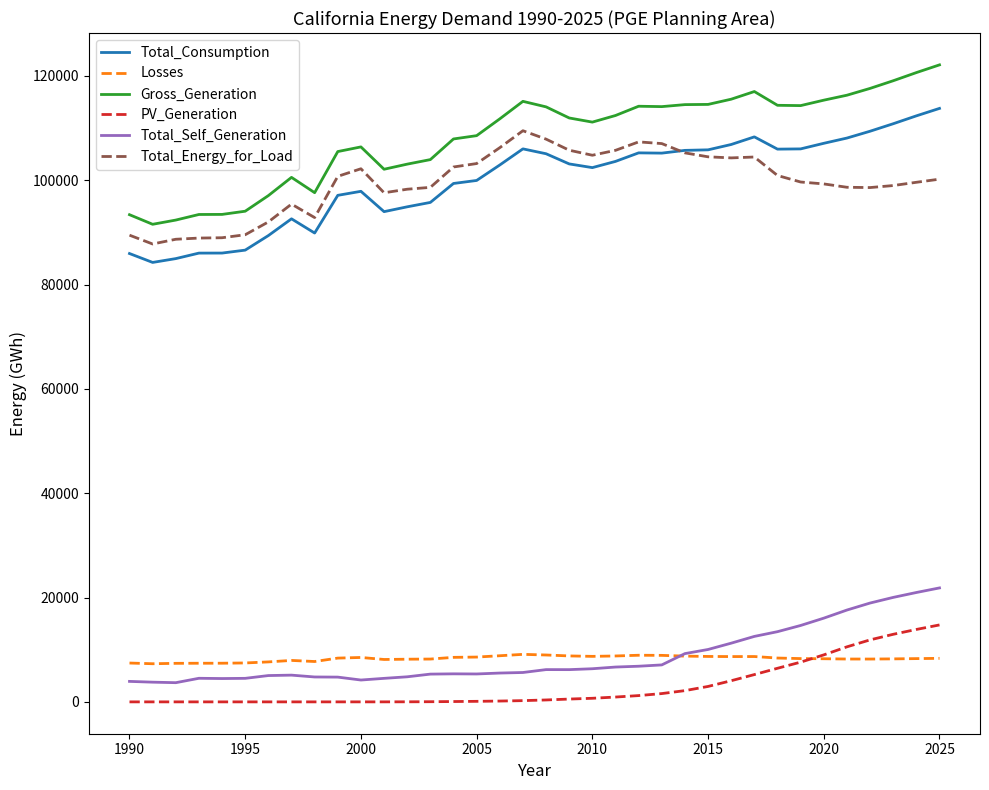

Is this an area chart (filled region under the line)?

No